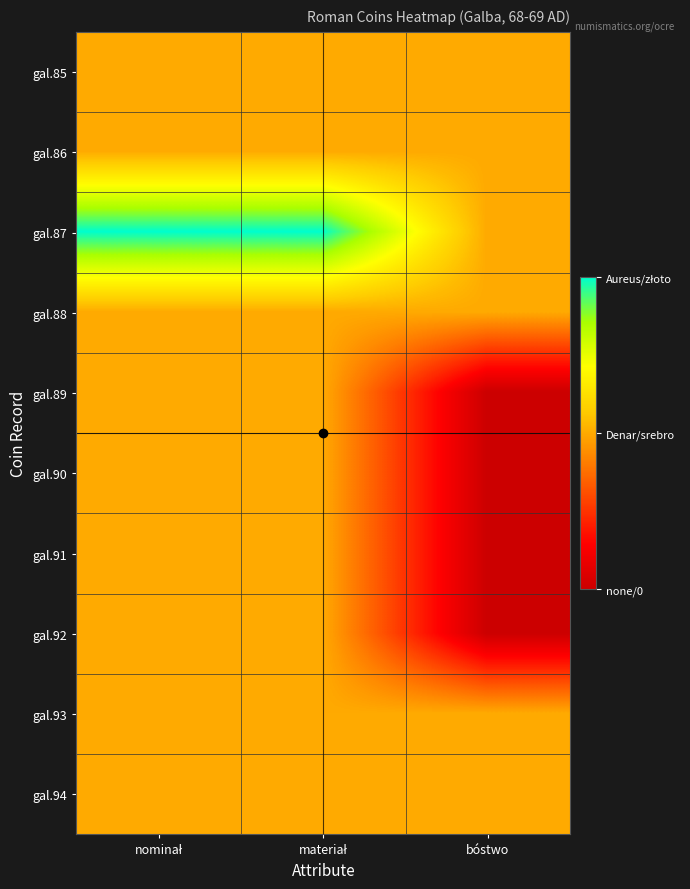

Reading left to right, transcribe all the data shown in this chart.

gal.85: nominał=1	materiał=1	bóstwo=1
gal.86: nominał=1	materiał=1	bóstwo=1
gal.87: nominał=2	materiał=2	bóstwo=1
gal.88: nominał=1	materiał=1	bóstwo=1
gal.89: nominał=1	materiał=1	bóstwo=0
gal.90: nominał=1	materiał=1	bóstwo=0
gal.91: nominał=1	materiał=1	bóstwo=0
gal.92: nominał=1	materiał=1	bóstwo=0
gal.93: nominał=1	materiał=1	bóstwo=1
gal.94: nominał=1	materiał=1	bóstwo=1